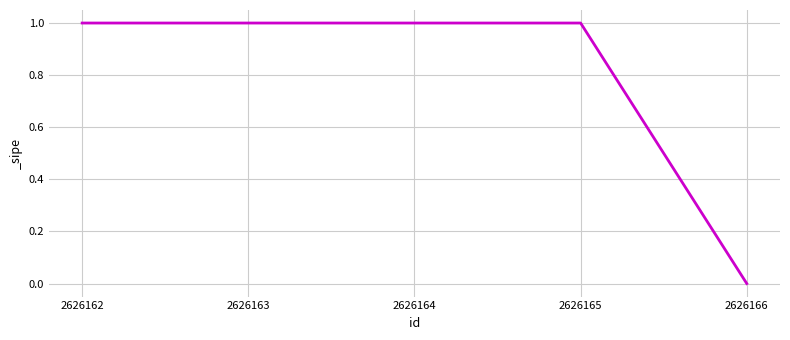

True or false: the data shows 1 at 2626163.

True